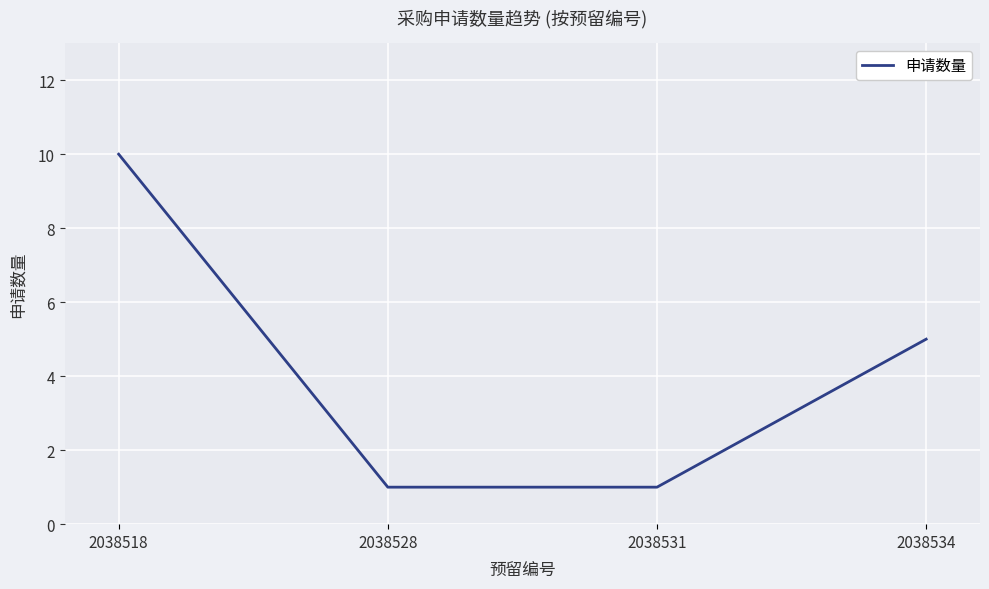

Where does the data first go above 5?

2038518